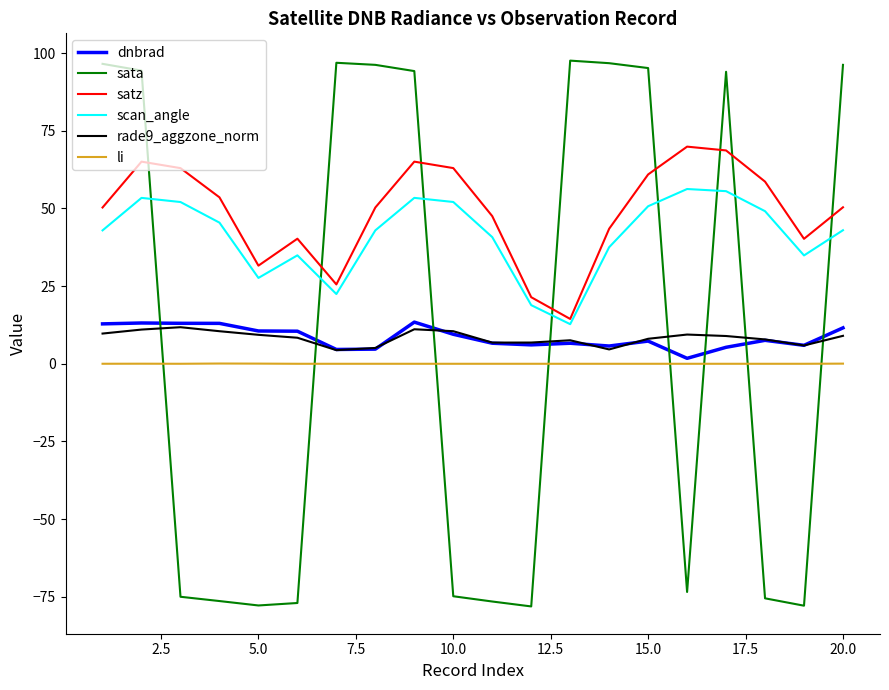

List the series in order of their peak value, highest first.

sata, satz, scan_angle, dnbrad, rade9_aggzone_norm, li